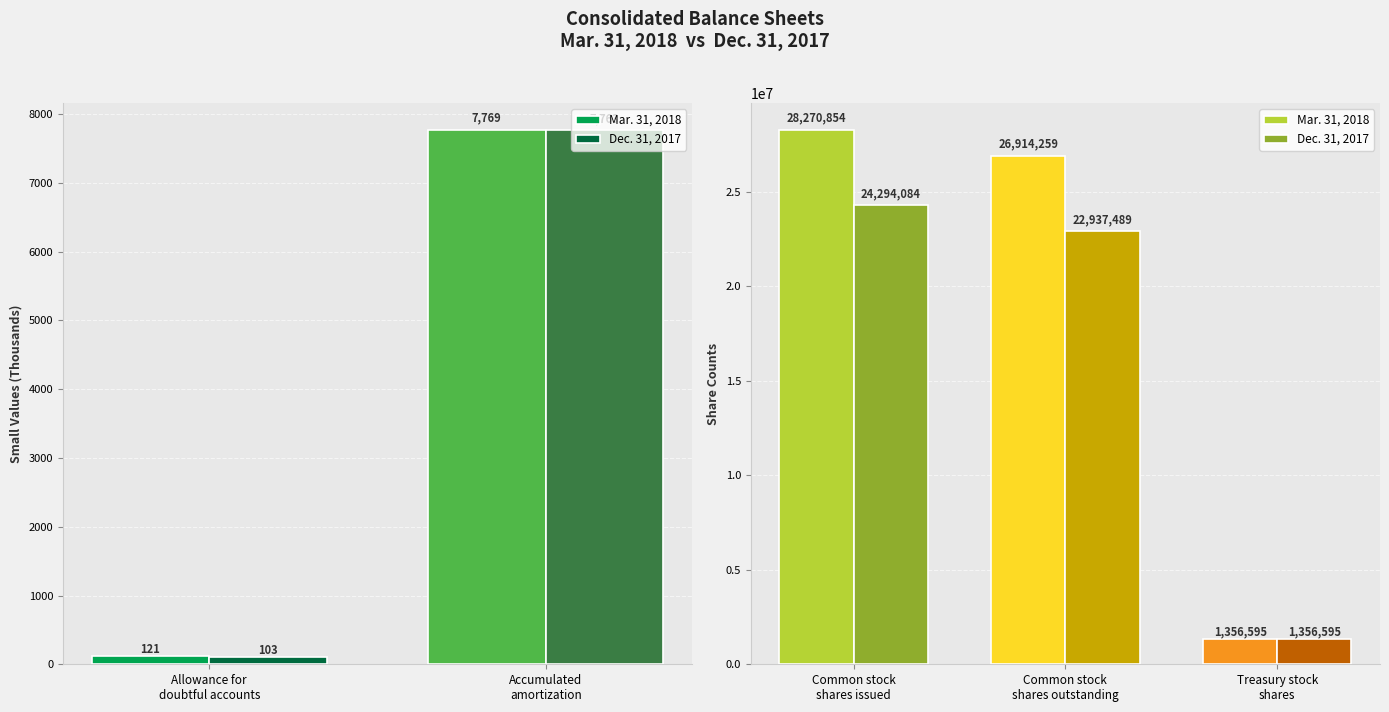

How many distinct data groups are displayed?

2